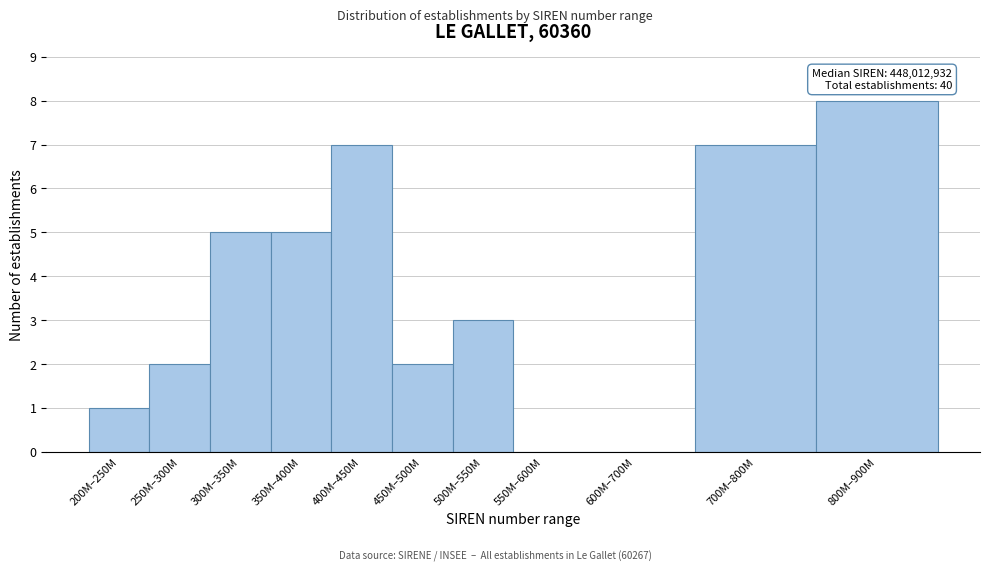

Reading left to right, transcribe all the data shown in this chart.

200M–250M=1	250M–300M=2	300M–350M=5	350M–400M=5	400M–450M=7	450M–500M=2	500M–550M=3	550M–600M=0	600M–700M=0	700M–800M=7	800M–900M=8